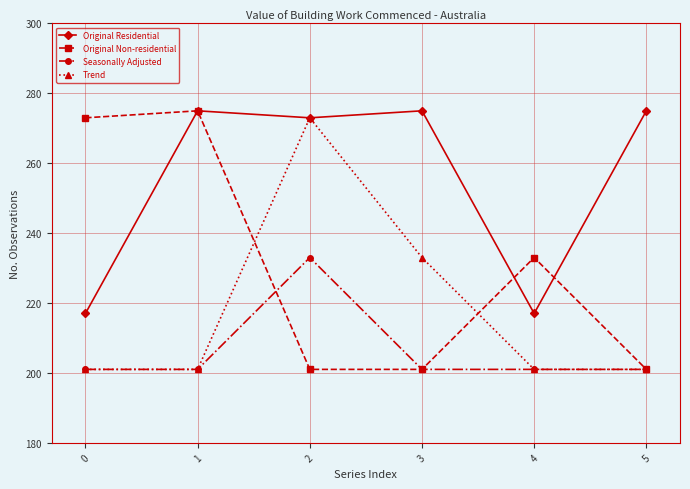

True or false: Trend has a value of 67 at 4.

False